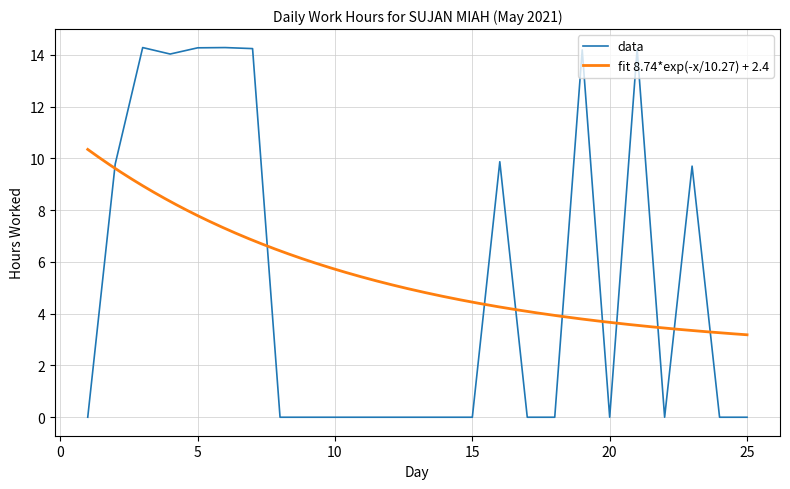

What is the sum of the values at 23 and 16?

19.6